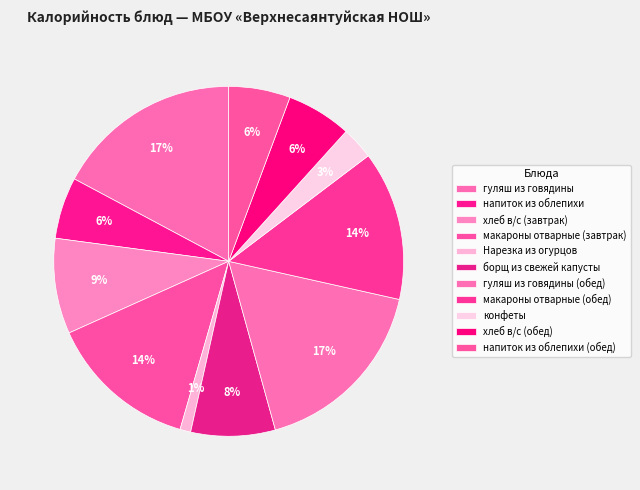

Does any single category account for the majority?

No